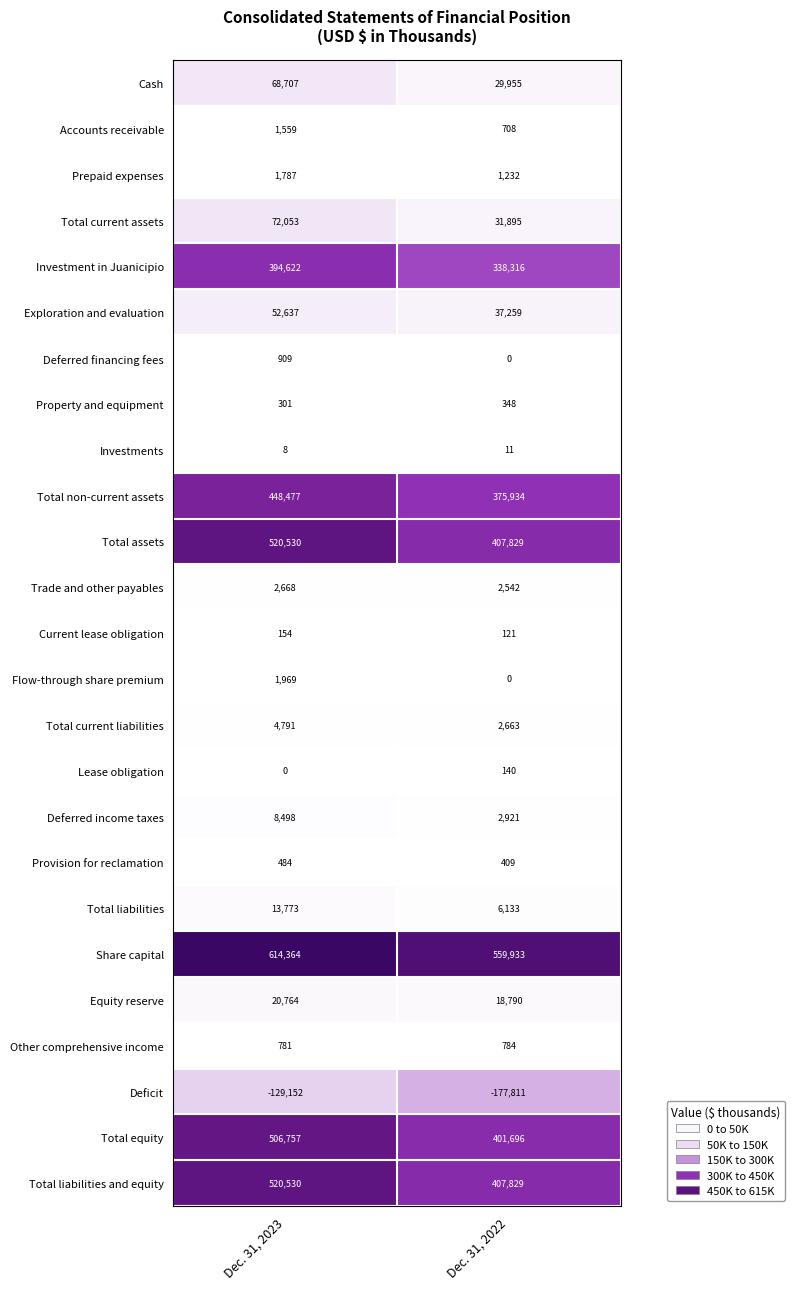

Where is Deferred income taxes nearest to the value 5709?

Dec. 31, 2022